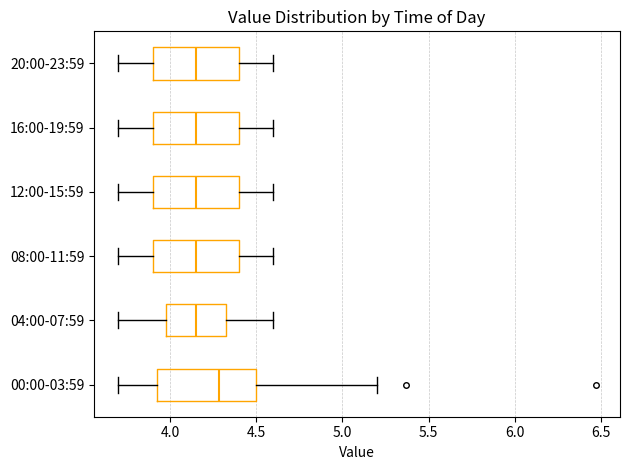

Reading bottom to top, transcribe this box plot: for each box, give where its median line is, the range the box spans, and where its two whiskers end, as read against the x-axis. The values are not printed on the chart, so give them approximately, as read against the axis.

00:00-03:59: median 4.30, box 3.90 to 4.50, whiskers 3.70 to 5.20
04:00-07:59: median 4.15, box 4.00 to 4.35, whiskers 3.70 to 4.60
08:00-11:59: median 4.15, box 3.90 to 4.40, whiskers 3.70 to 4.60
12:00-15:59: median 4.15, box 3.90 to 4.40, whiskers 3.70 to 4.60
16:00-19:59: median 4.15, box 3.90 to 4.40, whiskers 3.70 to 4.60
20:00-23:59: median 4.15, box 3.90 to 4.40, whiskers 3.70 to 4.60